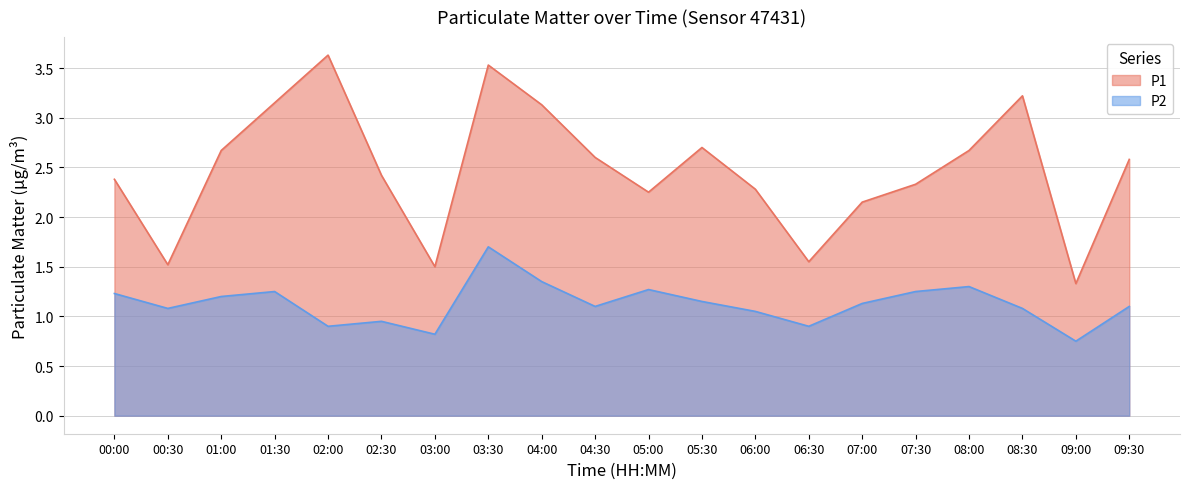

At which category does P1 reach its first local peak?

02:00